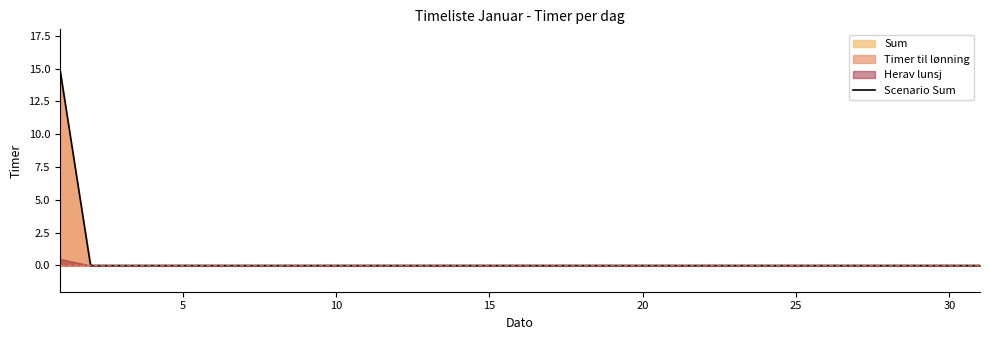

The Scenario Sum series shows 9 at 15. True or false?

False